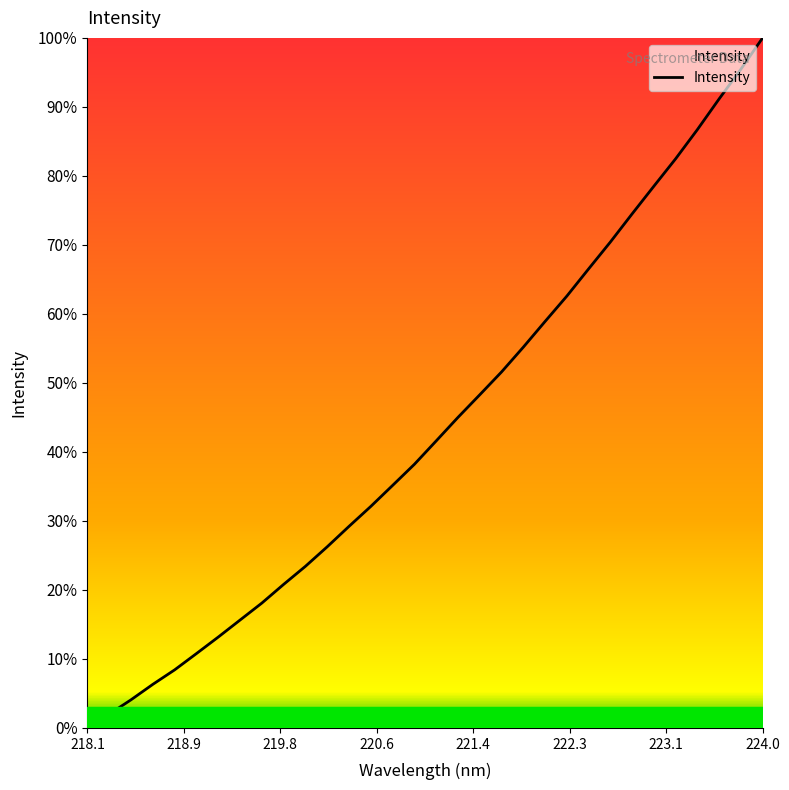

Does the chart have visible grid lines?

No